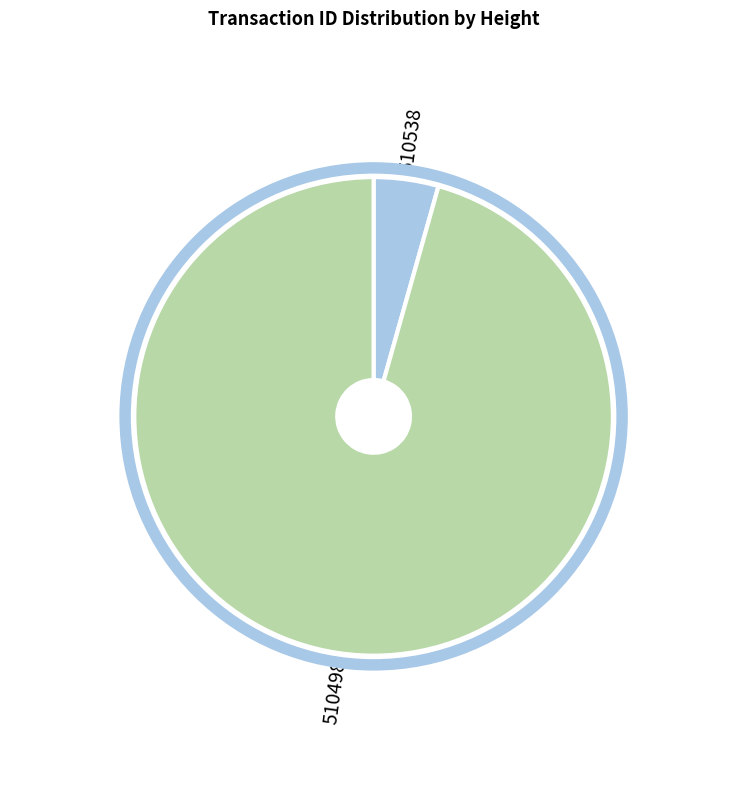

Is there a majority slice in this chart?

Yes